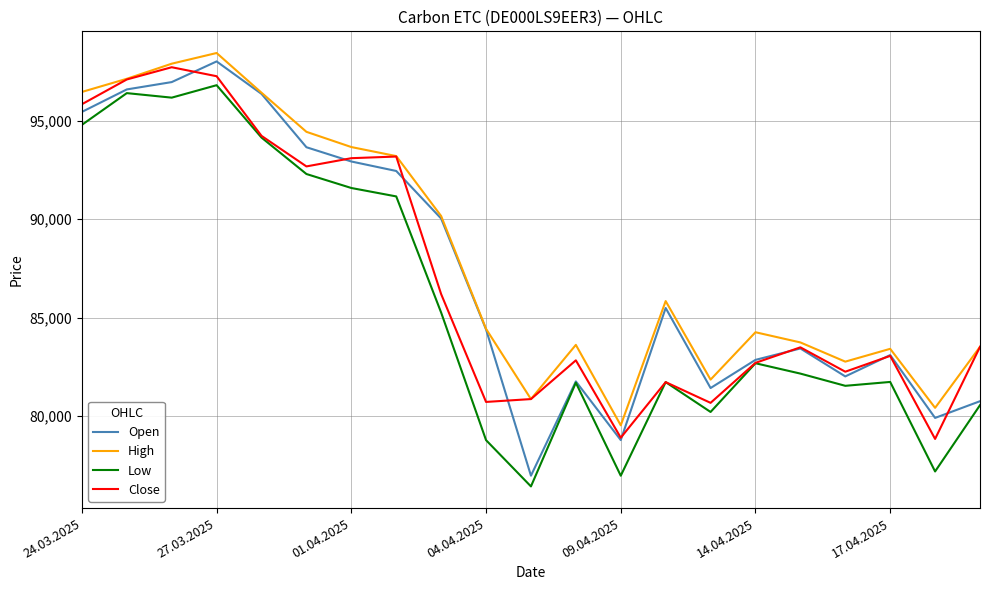

How many values in the Close series are below 83487?

10